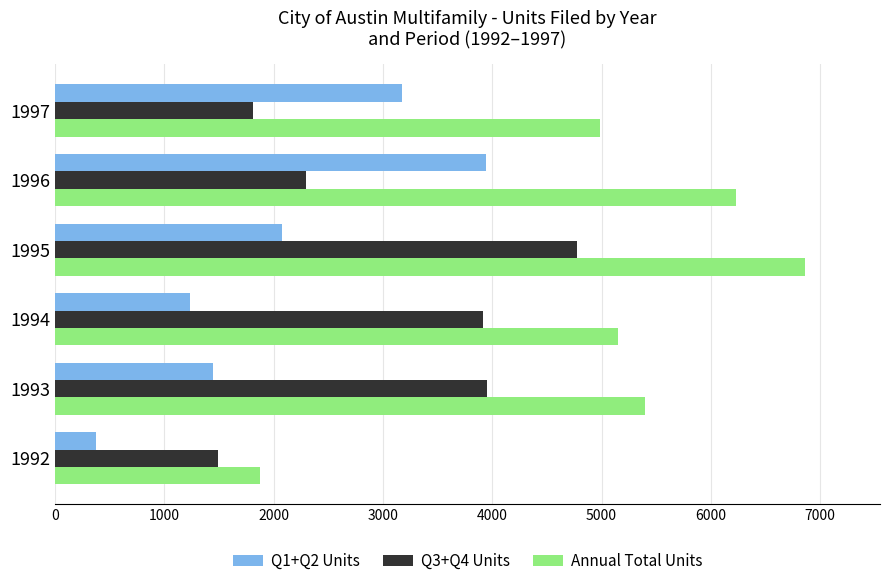

At how many categories does at least one series exceed 4172?

5